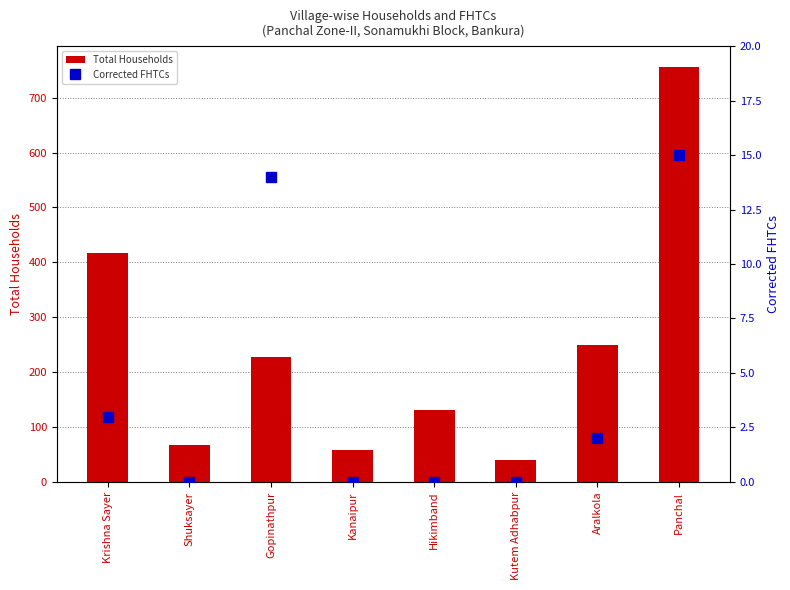

The value of Total Households at Kanaipur is 59. True or false?

True